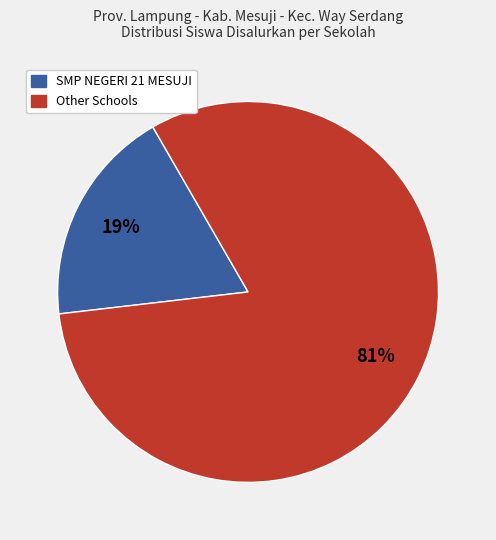

To the nearest percent, what is the average slice percentage?

50%